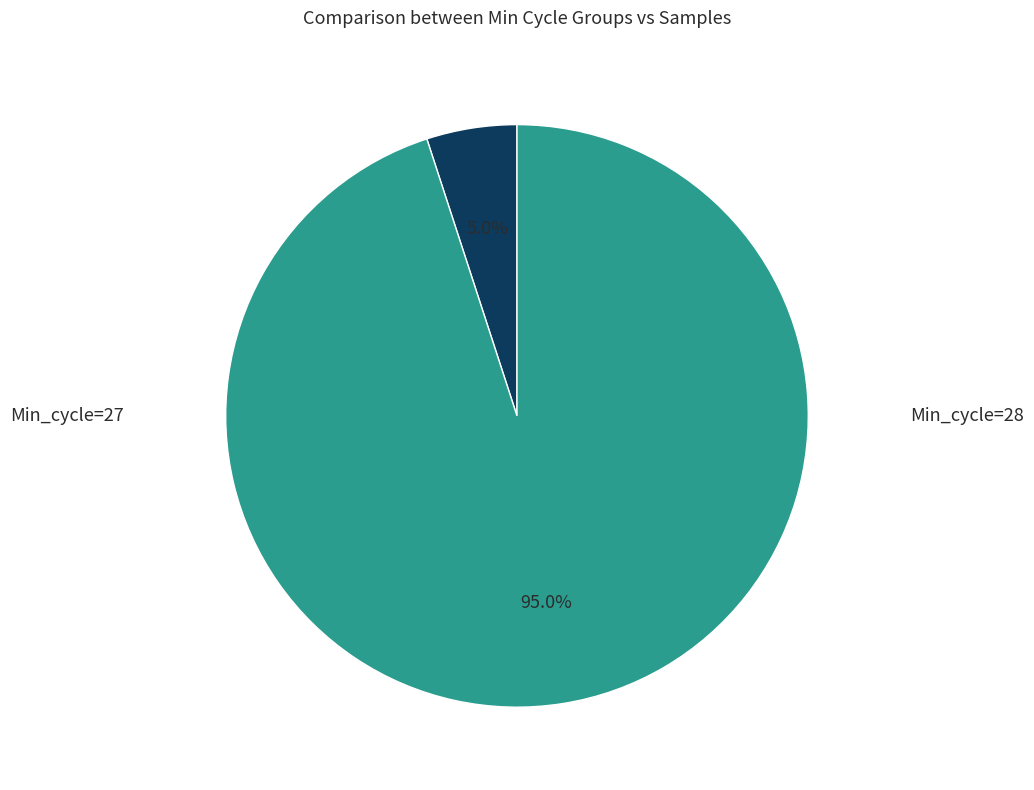

What is the largest slice in the pie chart?

27